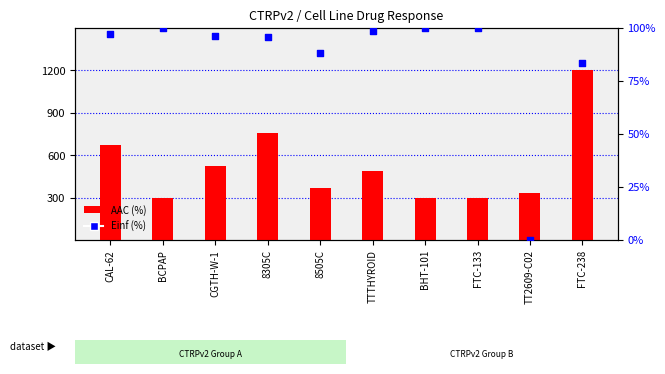

At which category is the sum across all series the highest?

FTC-238